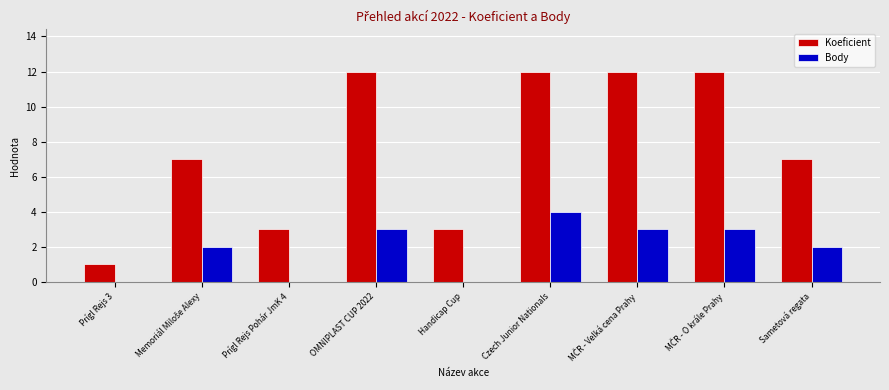

At which category is the sum across all series the highest?

Czech Junior Nationals